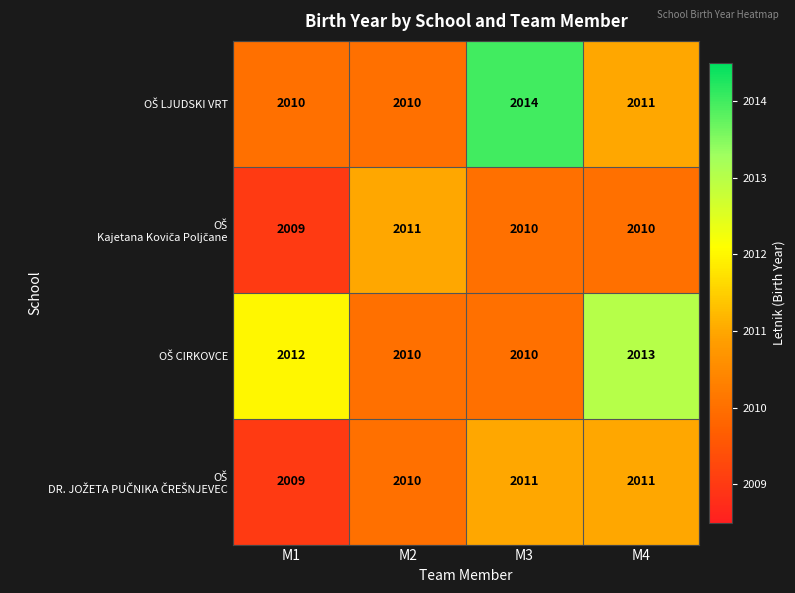

What is the greatest value displayed?

2014